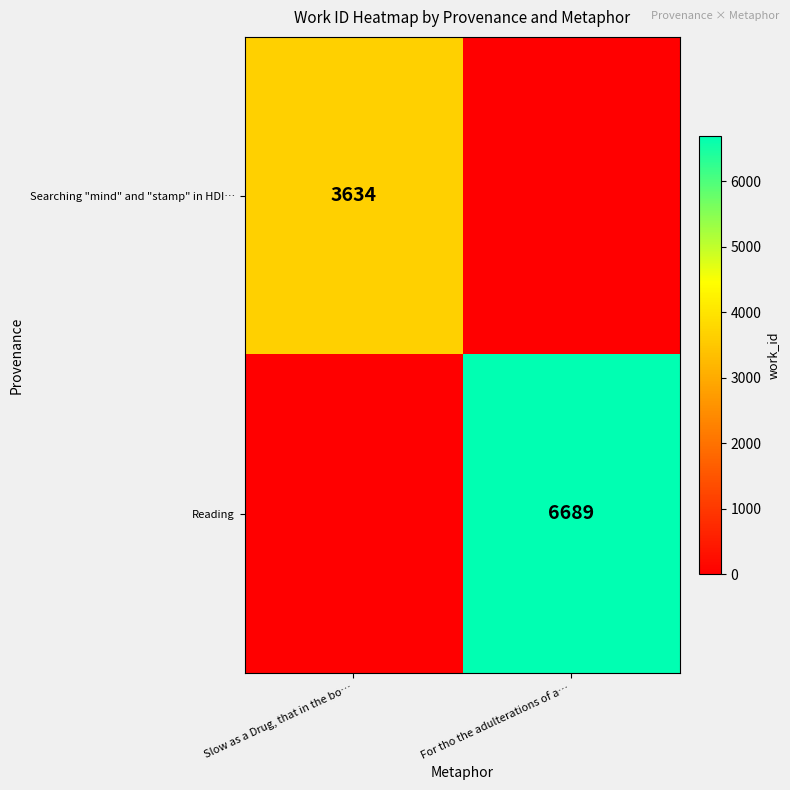

Is it true that Searching "mind" and "stamp" in HDI… equals 3634 at Slow as a Drug, that in the bo…?

True